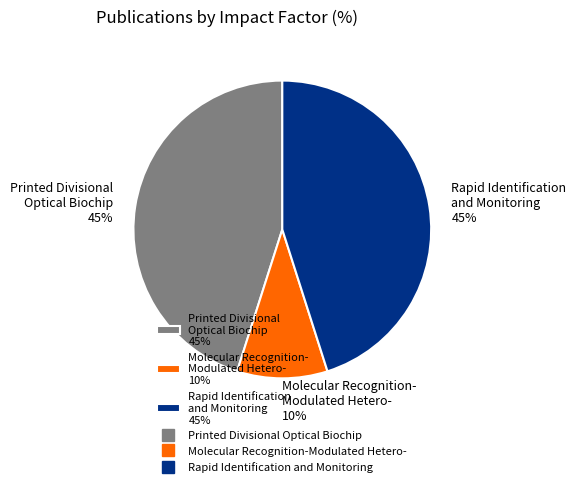

What is the smallest slice in the pie chart?

Molecular Recognition- Modulated Hetero- 10%